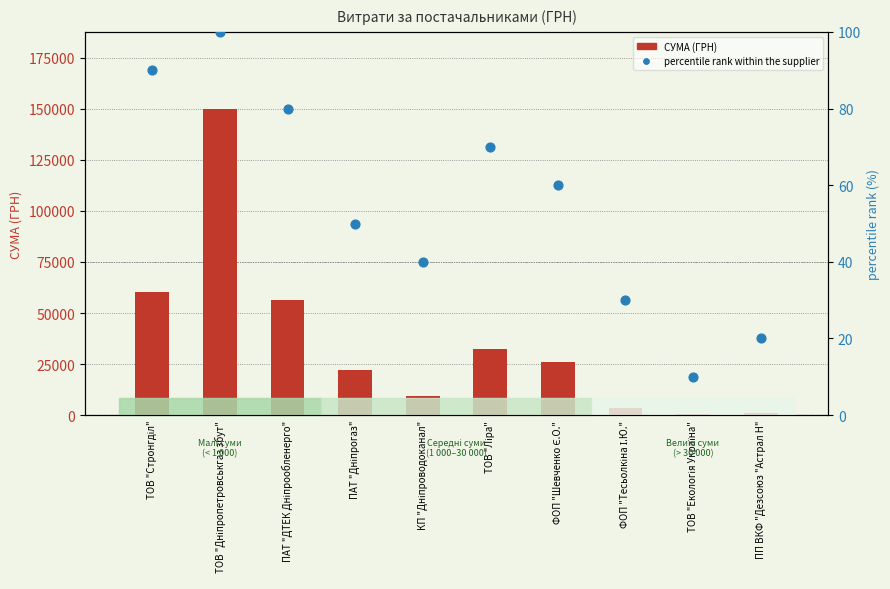

What are all the series names shown in the legend?

СУМА (ГРН), percentile rank within the supplier